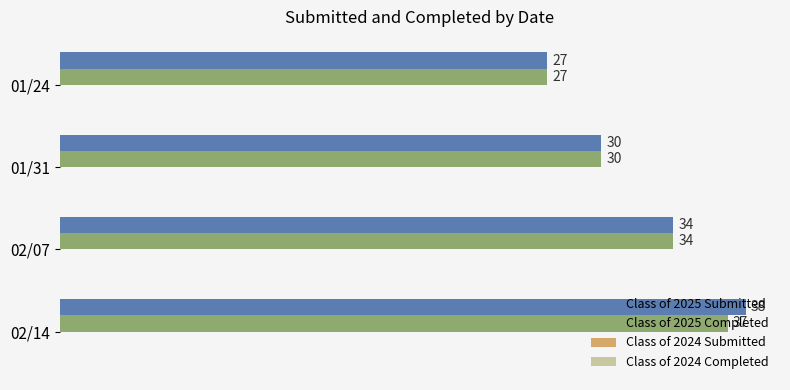

What is the difference between the maximum and second lowest values in the Class of 2025 Completed series?

7